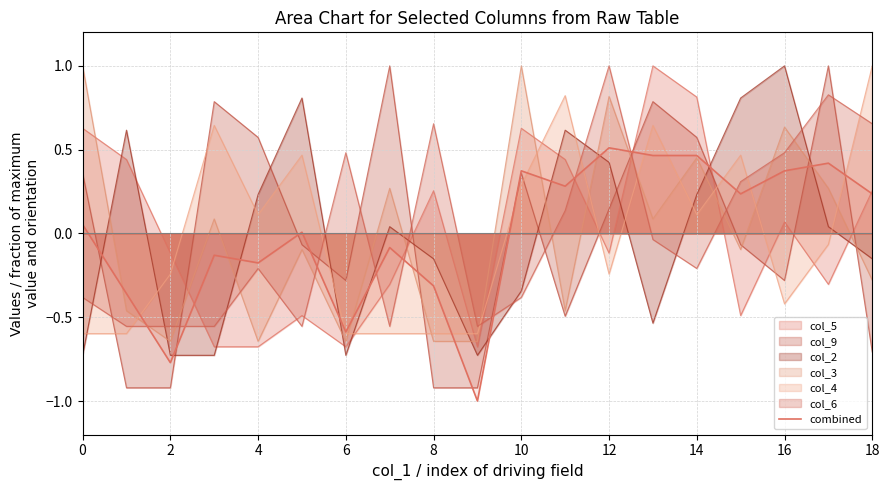

Is it true that the value at 10 is 0.5?

False